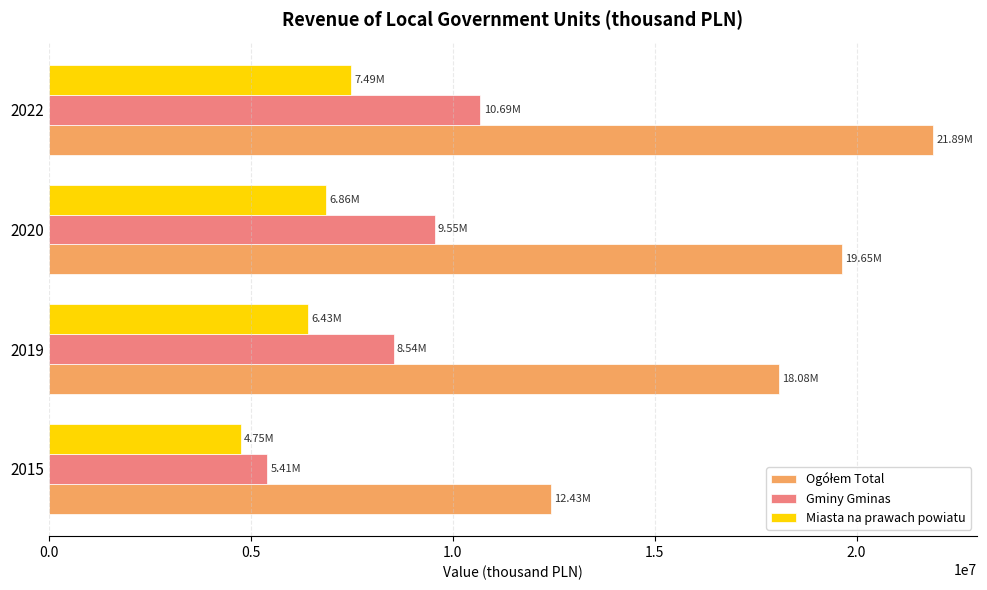

What is the difference between the maximum and second lowest values in the Miasta na prawach powiatu series?

1061116.9